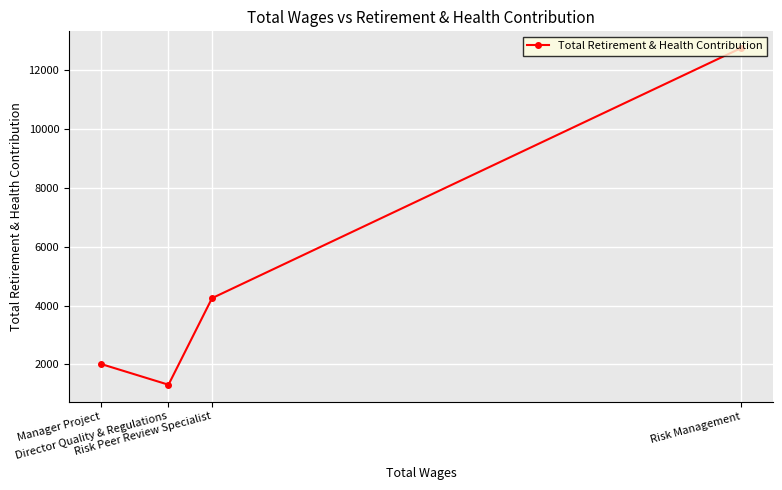

What is the label of the 1st point from the right?

Risk Management